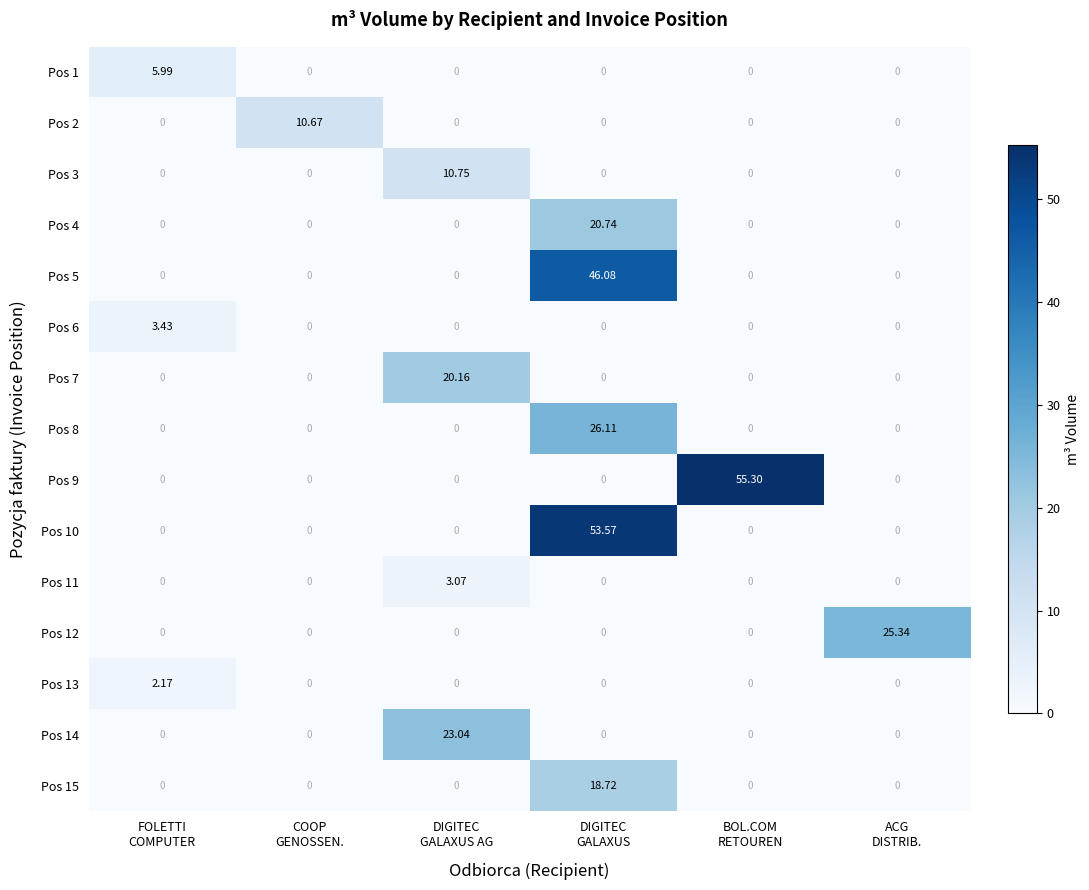

What is the total value across all series at ACG
DISTRIB.?

25.3